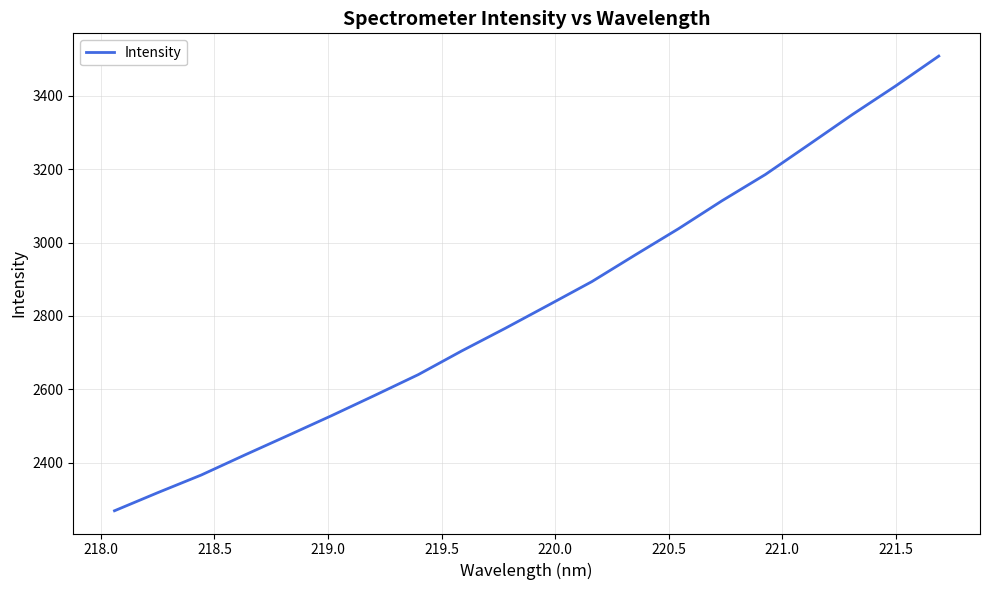

What is the greatest value displayed?

3508.5